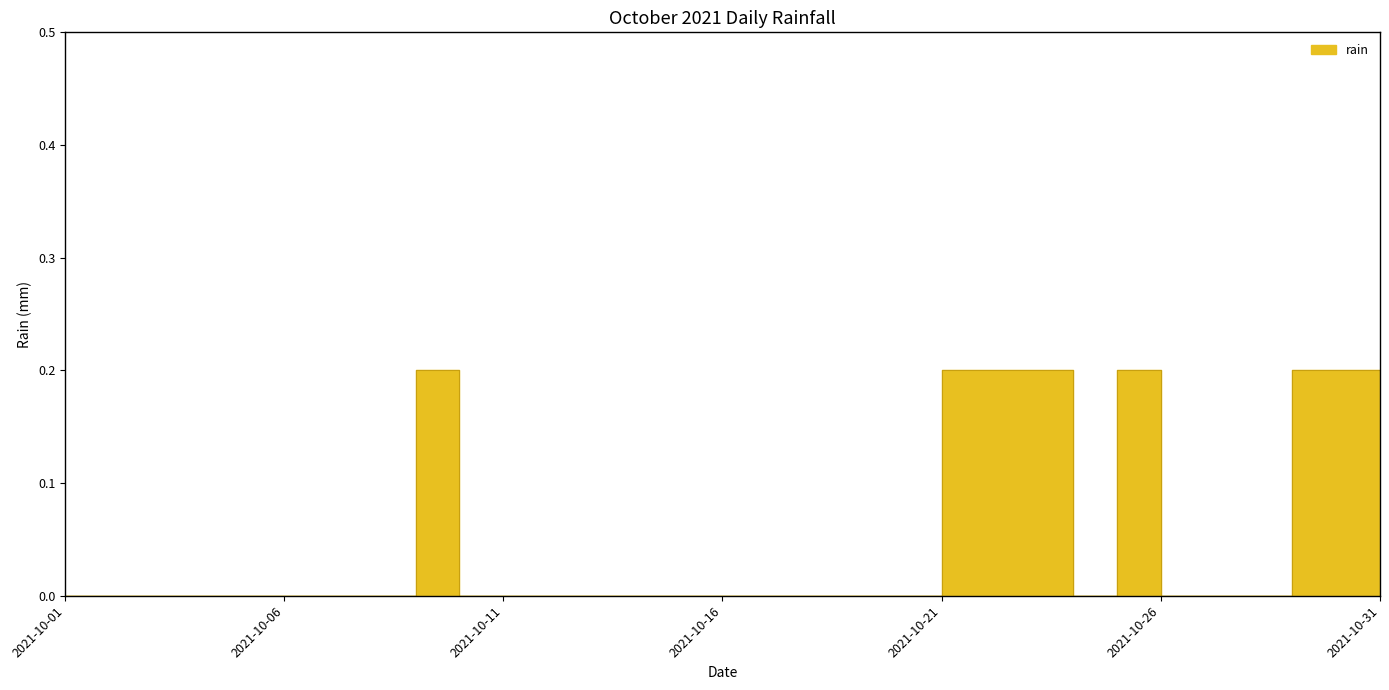

What is the sum of all values?

1.4